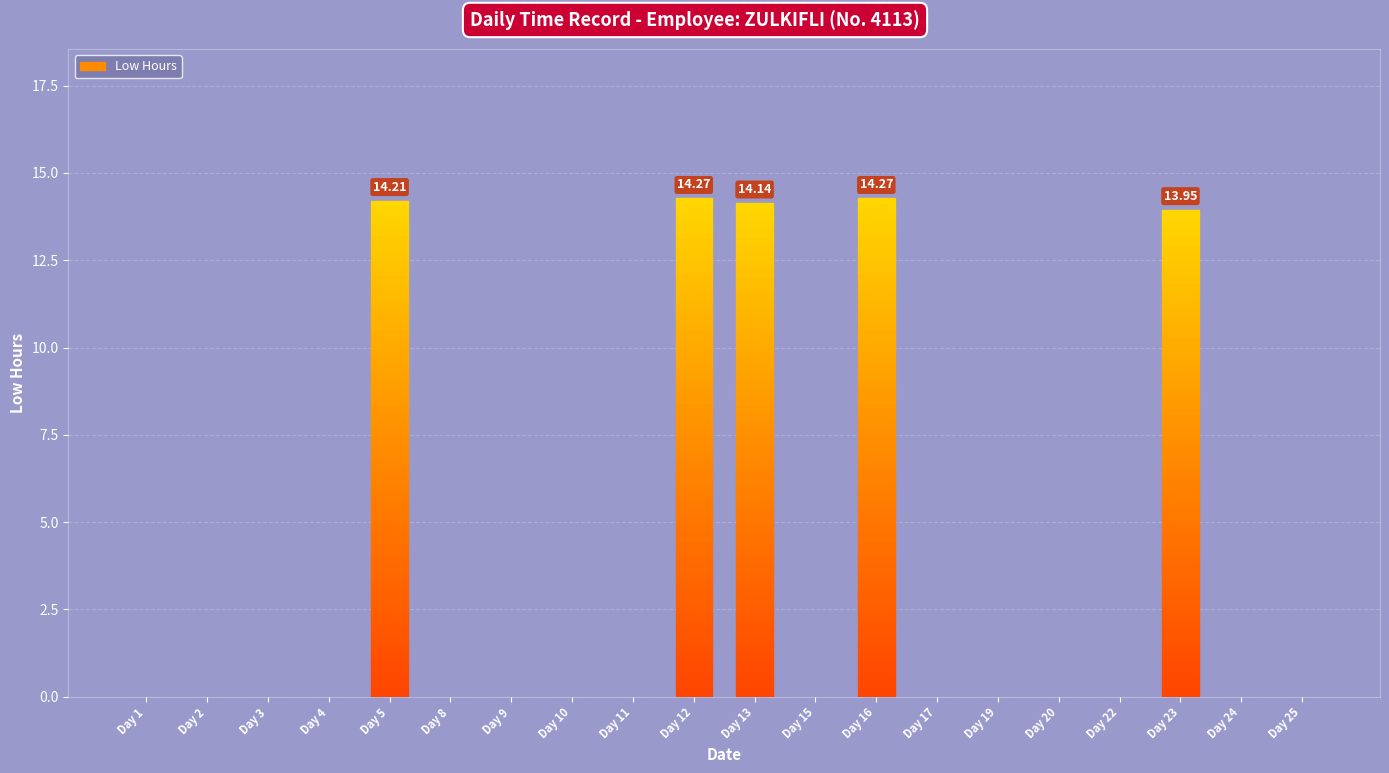

What is the sum of all values?

70.8